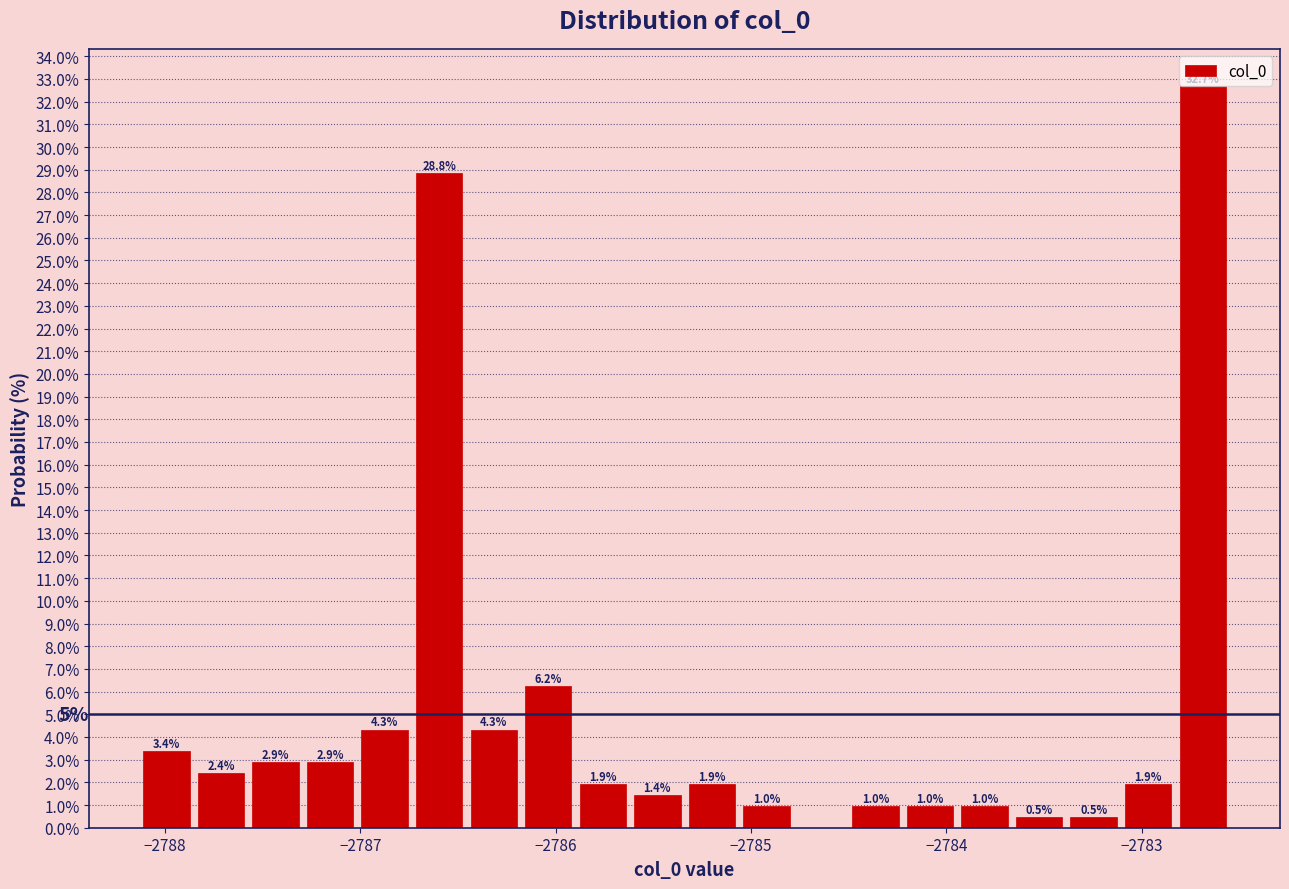

Read against the x-axis, roughly where is the centre of the tallest bar?

-2782.7